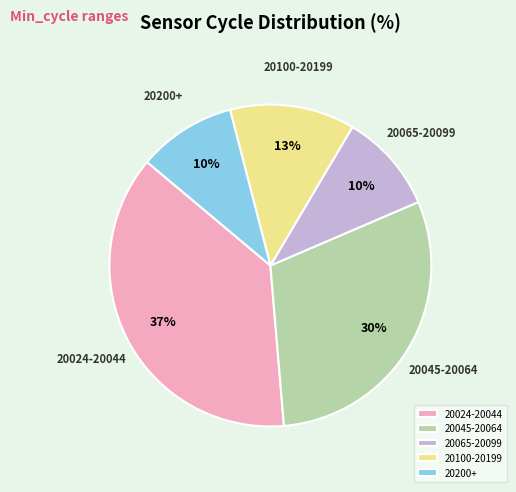

How many segments does this pie chart have?

5